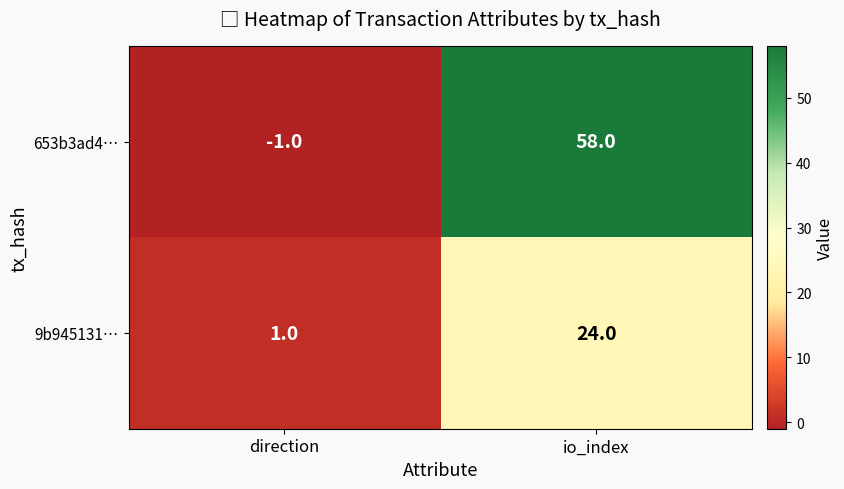

List the series in order of their overall mean, highest first.

653b3ad4…, 9b945131…